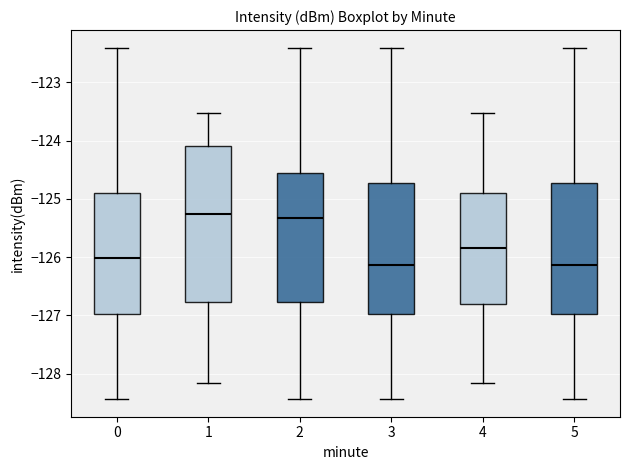

Where is the lower edge of the box at x = 4 on the y-axis? The values are not printed on the chart, so give them approximately, as read against the axis.

-126.8